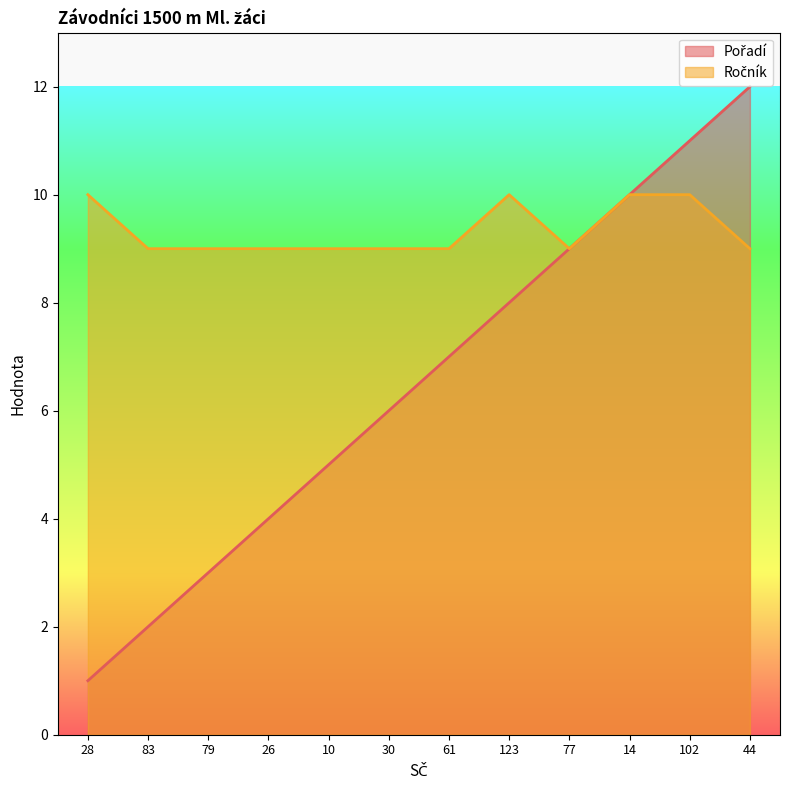

What is the difference between the maximum and minimum values in the Pořadí series?

11